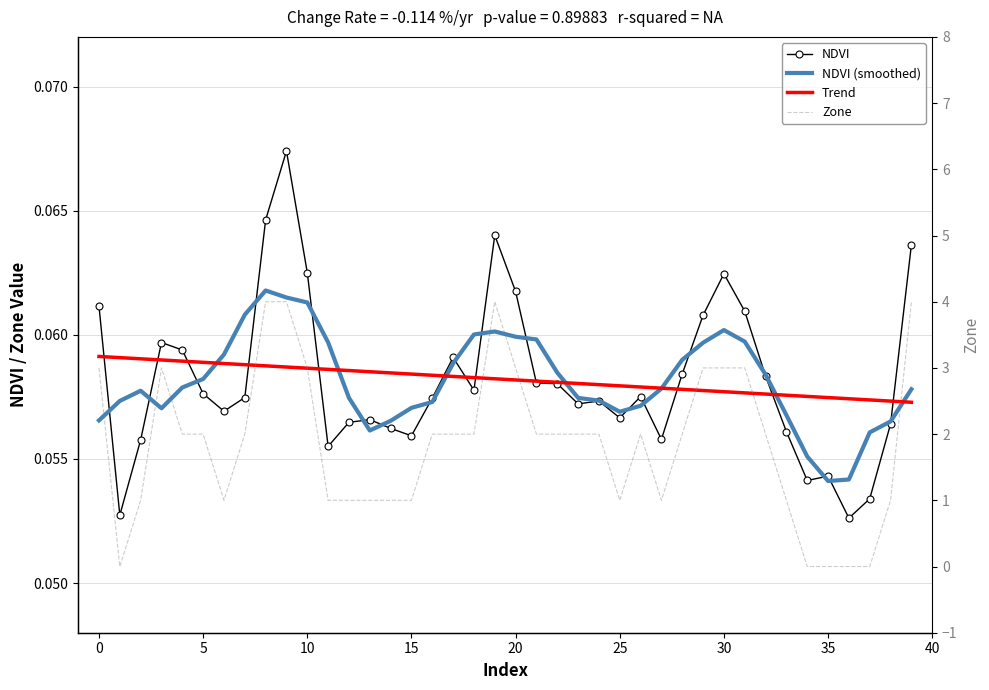

Reading right to left, transcribe all the data shown in this chart.

NDVI: 0.1	0.1	0.1	0.1	0.1	0.1	0.1	0.1	0.1	0.1	0.1	0.1	0.1	0.1	0.1	0.1	0.1	0.1	0.1	0.1	0.1	0.1	0.1	0.1	0.1	0.1	0.1	0.1	0.1	0.1	0.1	0.1	0.1	0.1	0.1	0.1	0.1	0.1	0.1	0.1
NDVI (smoothed): 0.1	0.1	0.1	0.1	0.1	0.1	0.1	0.1	0.1	0.1	0.1	0.1	0.1	0.1	0.1	0.1	0.1	0.1	0.1	0.1	0.1	0.1	0.1	0.1	0.1	0.1	0.1	0.1	0.1	0.1	0.1	0.1	0.1	0.1	0.1	0.1	0.1	0.1	0.1	0.1
Trend: 0.1	0.1	0.1	0.1	0.1	0.1	0.1	0.1	0.1	0.1	0.1	0.1	0.1	0.1	0.1	0.1	0.1	0.1	0.1	0.1	0.1	0.1	0.1	0.1	0.1	0.1	0.1	0.1	0.1	0.1	0.1	0.1	0.1	0.1	0.1	0.1	0.1	0.1	0.1	0.1
Zone: 4.0	1.0	0.0	0.0	0.0	0.0	1.0	2.0	3.0	3.0	3.0	2.0	1.0	2.0	1.0	2.0	2.0	2.0	2.0	3.0	4.0	2.0	2.0	2.0	1.0	1.0	1.0	1.0	1.0	3.0	4.0	4.0	2.0	1.0	2.0	2.0	3.0	1.0	0.0	3.0